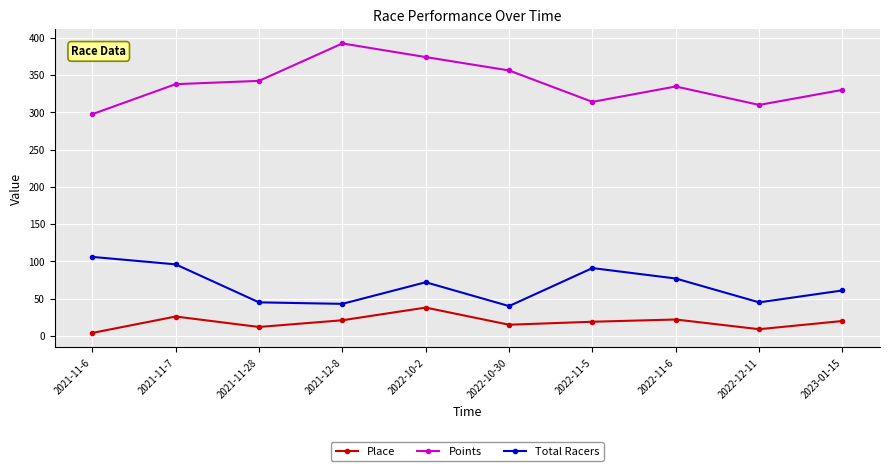

Is it true that Total Racers equals 40.0 at 2022-10-30?

True